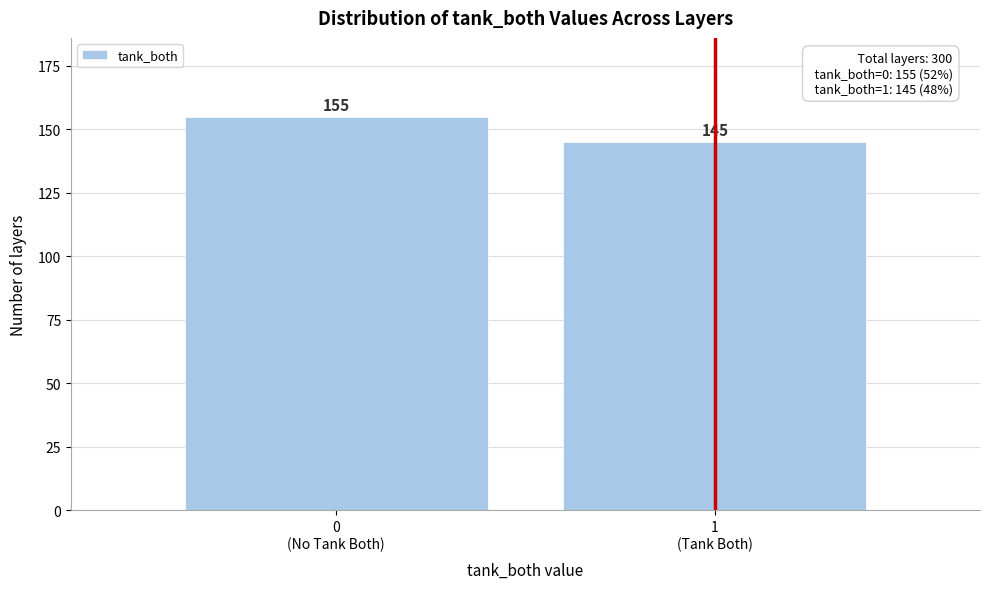

Reading left to right, extract all data points from this chart.

155	145